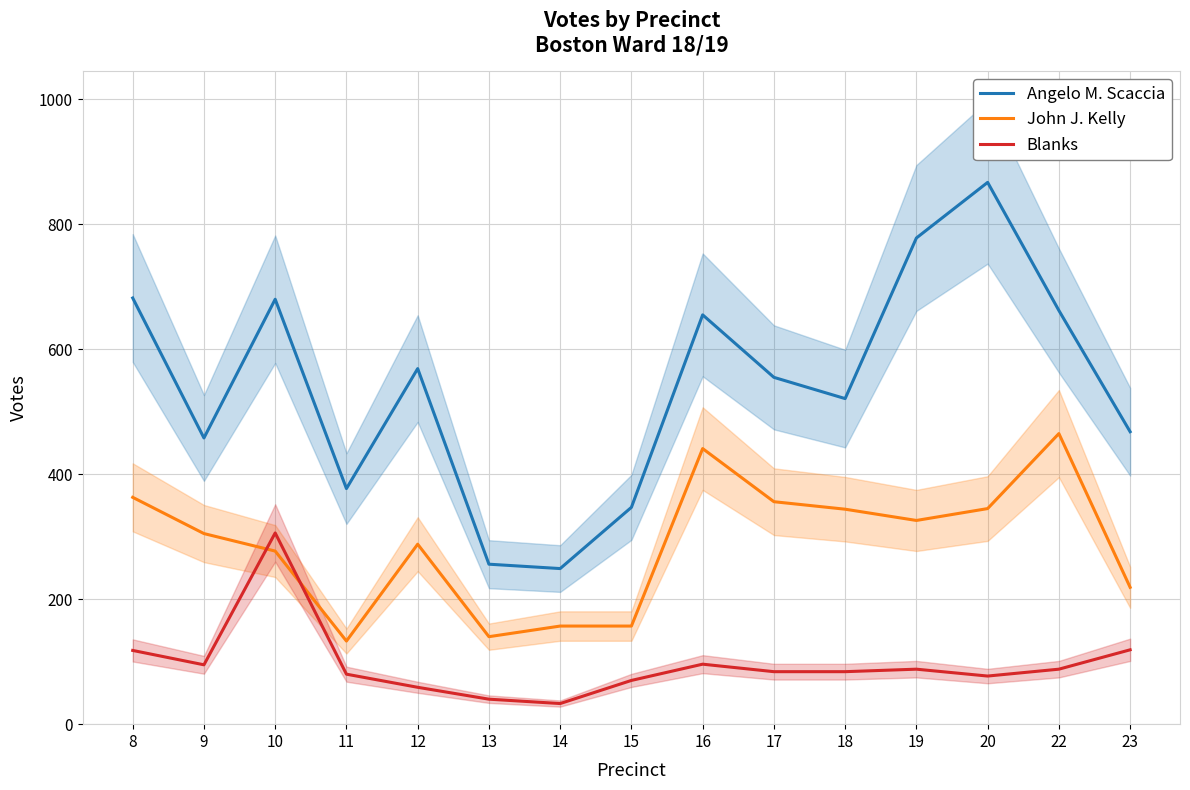

Reading left to right, extract all data points from this chart.

Angelo M. Scaccia: 8=682	9=458	10=680	11=377	12=569	13=256	14=249	15=347	16=655	17=555	18=521	19=778	20=867	22=662	23=468
John J. Kelly: 8=363	9=305	10=277	11=133	12=288	13=140	14=157	15=157	16=441	17=356	18=344	19=326	20=345	22=465	23=219
Blanks: 8=118	9=95	10=306	11=80	12=59	13=40	14=33	15=70	16=96	17=84	18=84	19=88	20=77	22=88	23=119